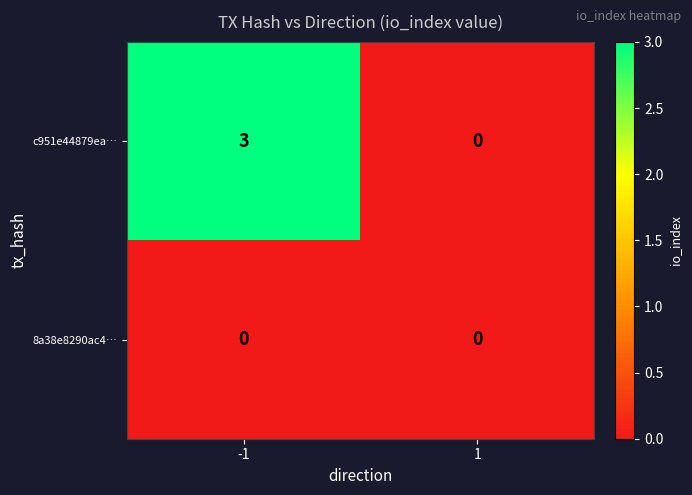

How many categories are shown in the chart?

2